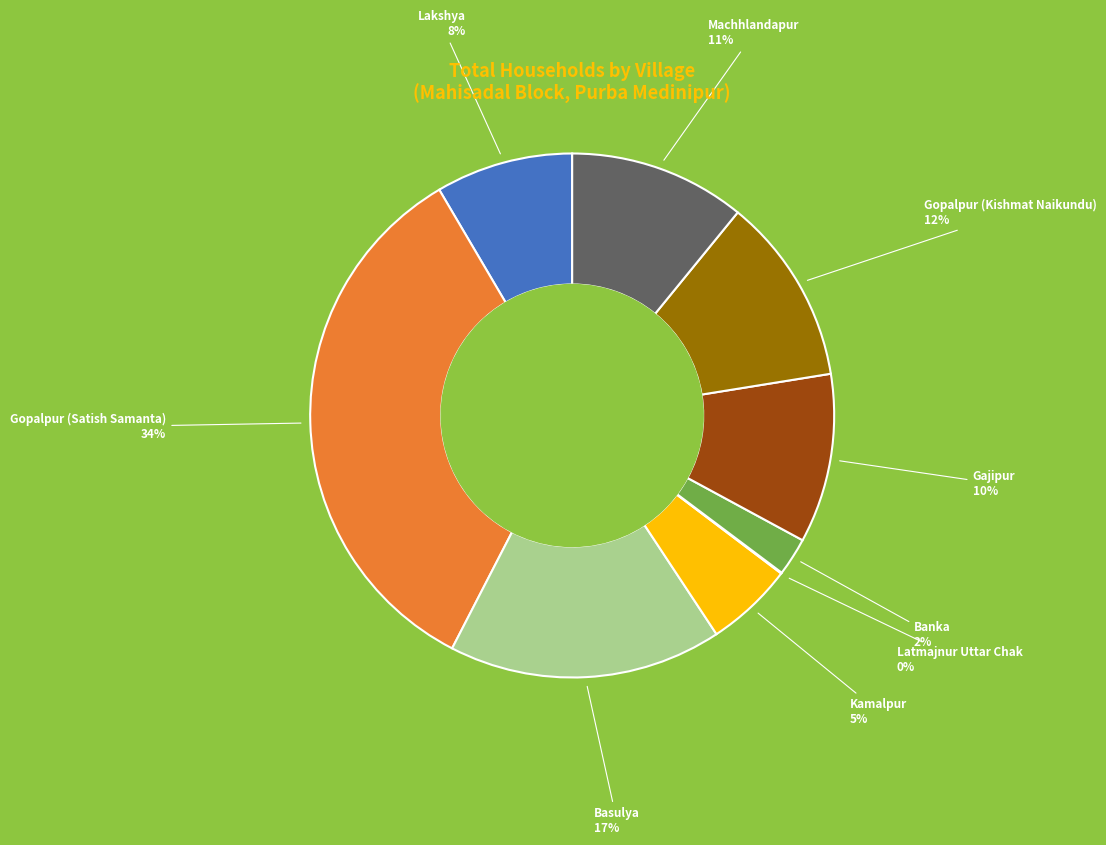

Does any single category account for the majority?

No